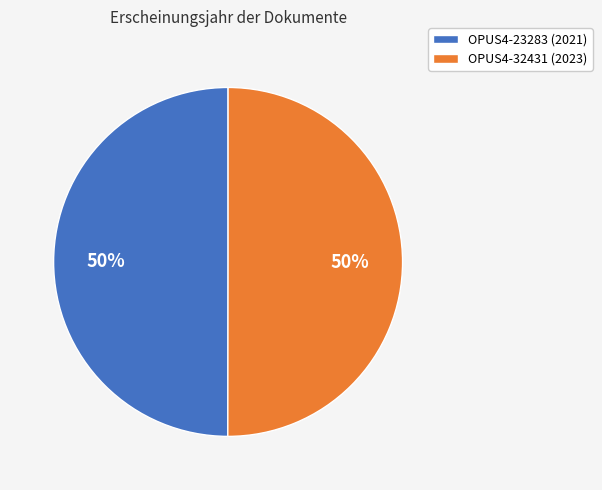

Combined, do OPUS4-23283 (2021) and OPUS4-32431 (2023) account for over 50%?

Yes